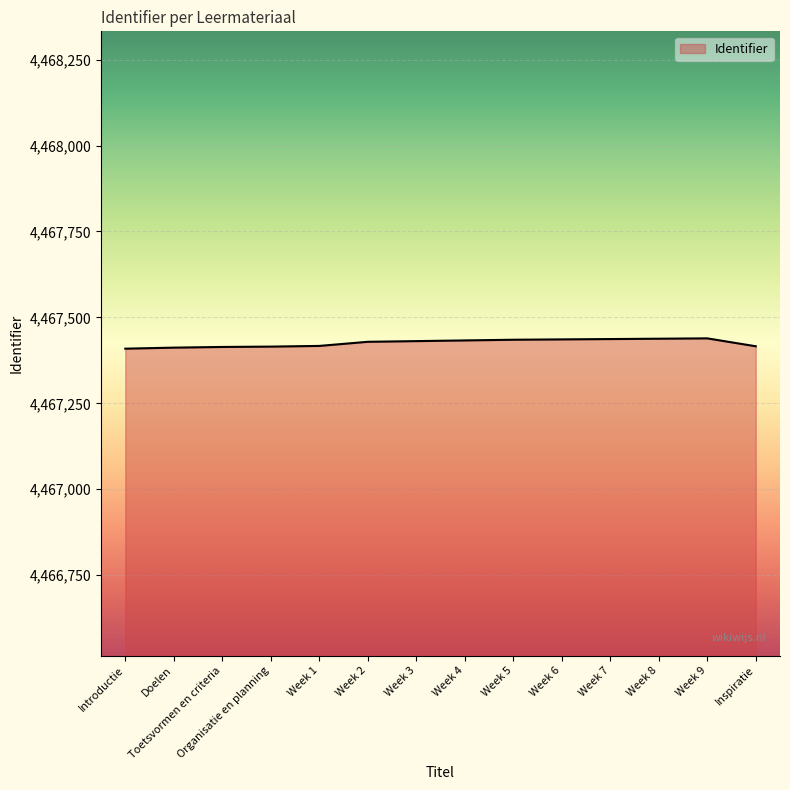

What position from the left is Toetsvormen en criteria?

3